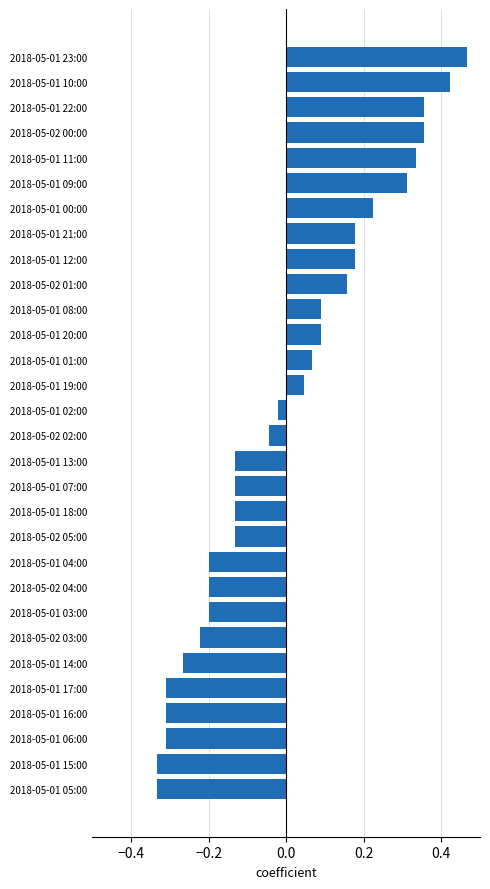

Are the bars horizontal?

Yes